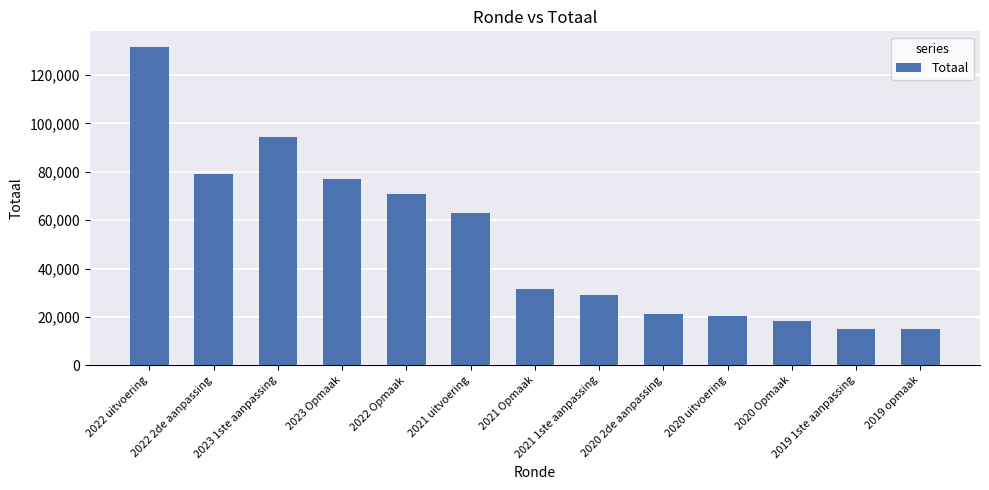

Between 2022 uitvoering and 2019 opmaak, which is larger?

2022 uitvoering